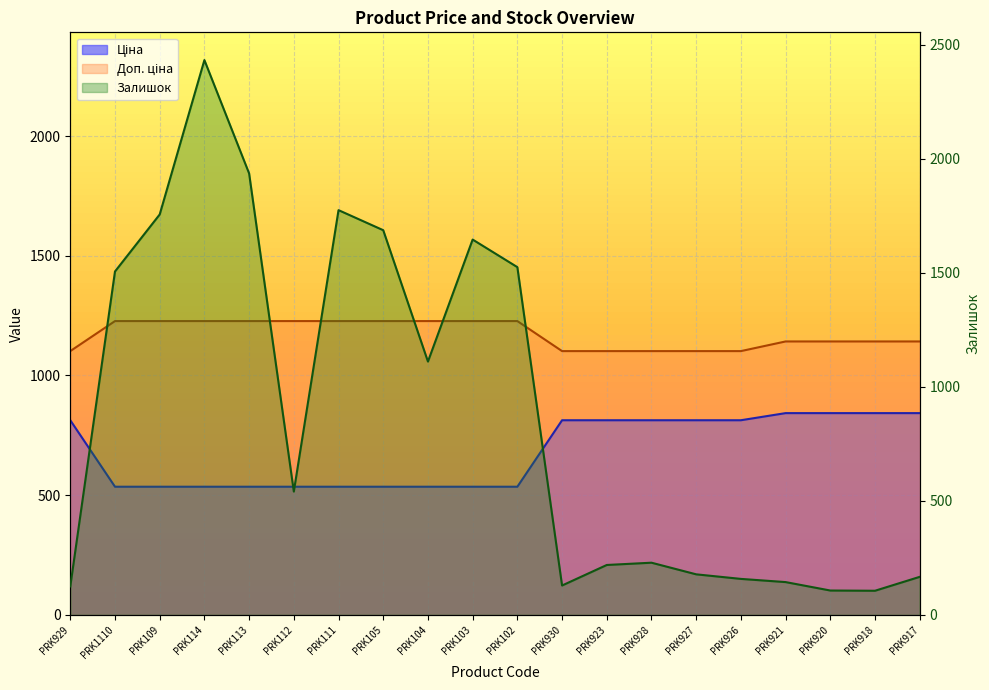

What is the value of the Ціна point at the 9th from the left?

535.4